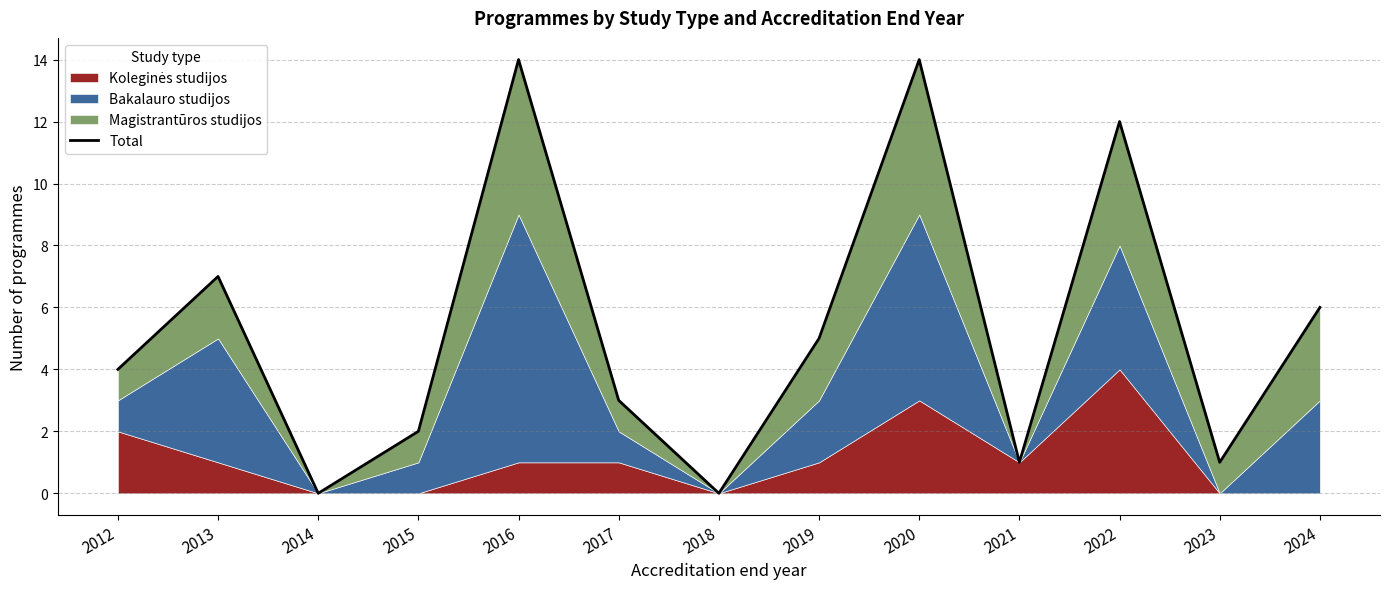

Rank the categories by value from lowest to highest.

2014, 2018, 2021, 2023, 2015, 2017, 2012, 2019, 2024, 2013, 2022, 2016, 2020